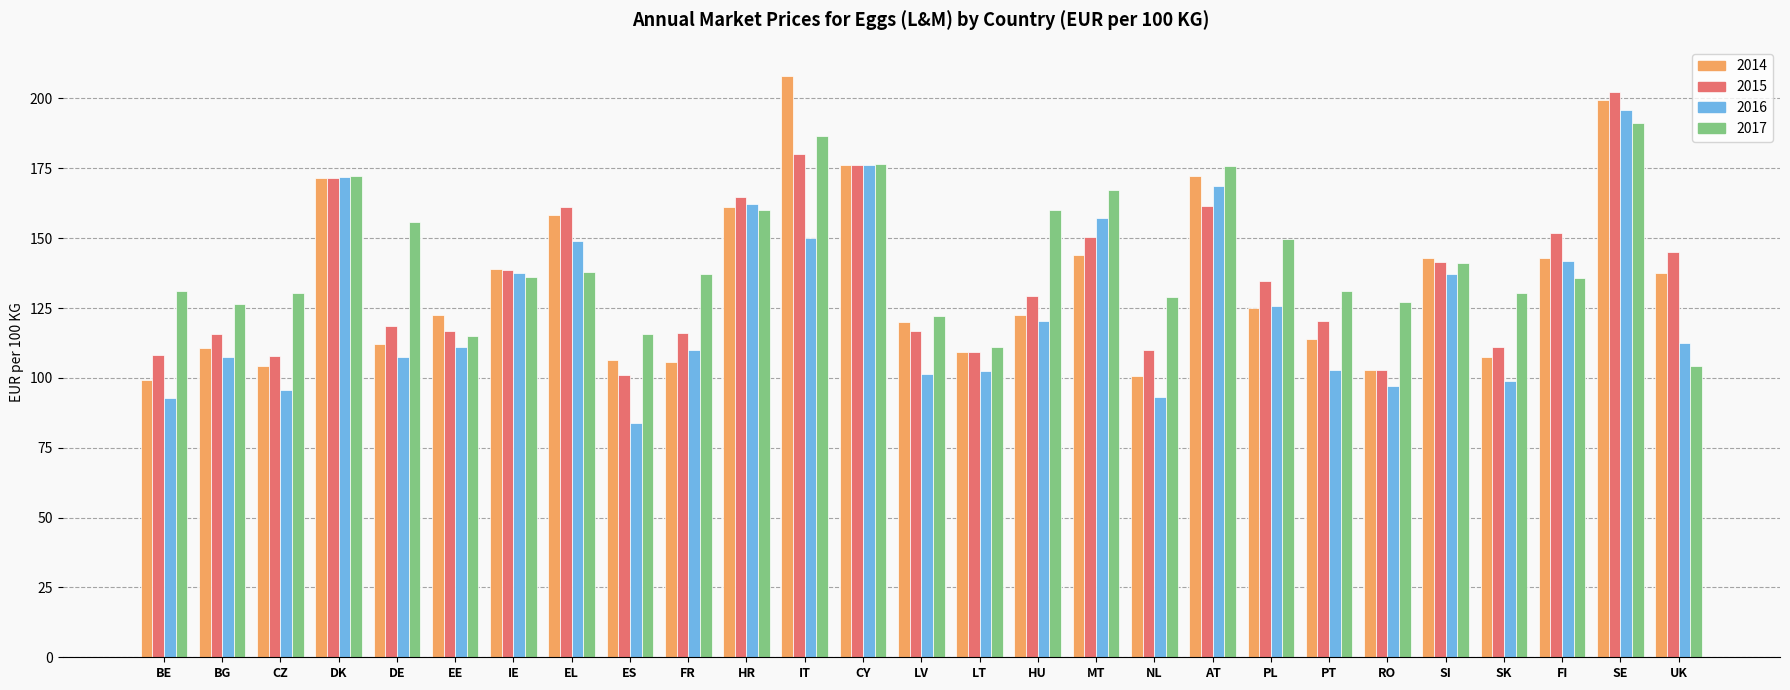

What is the difference between the second highest and minimum values in the 2017 series?

82.1